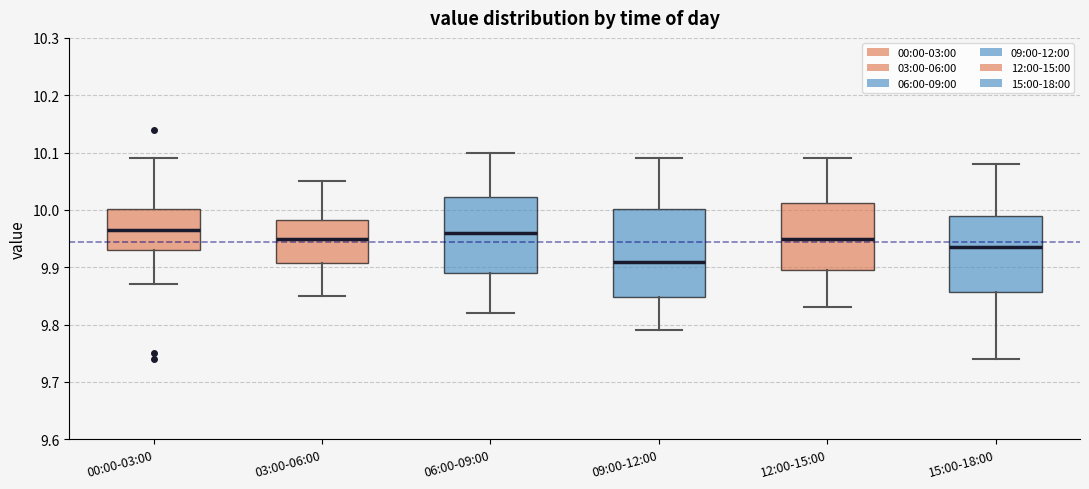

Where does the upper whisker of the box for 09:00-12:00 end on the y-axis? The values are not printed on the chart, so give them approximately, as read against the axis.

10.09